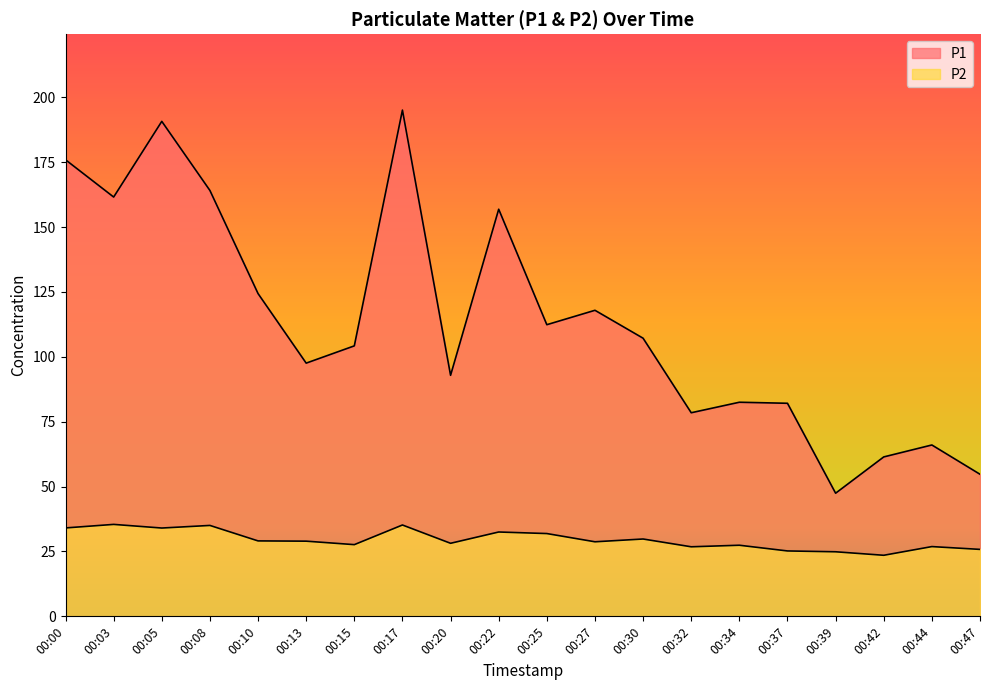

The P1 series shows 33.4 at 00:22. True or false?

False